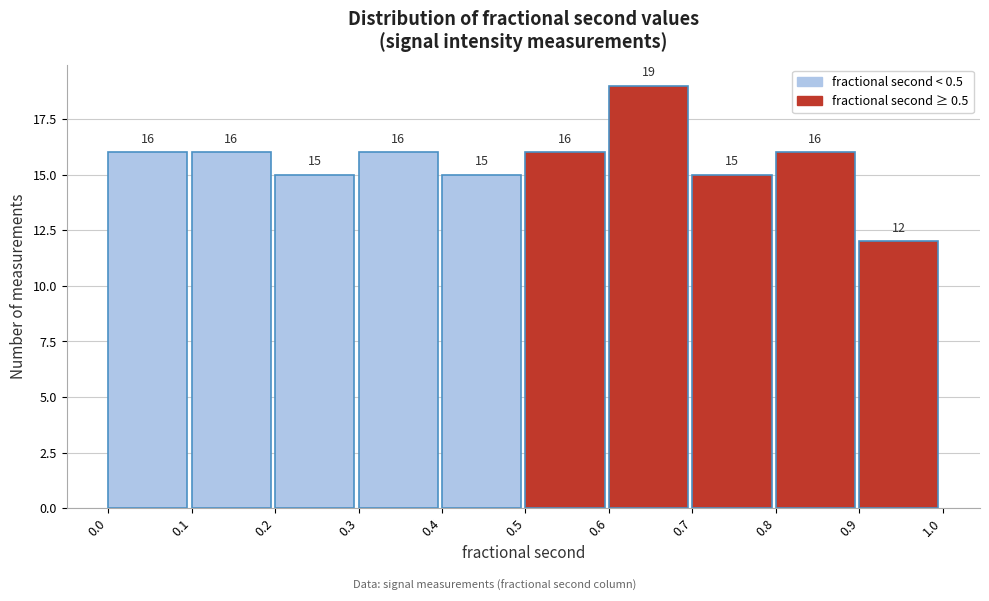

Over which range of the x-axis is the bar tallest?

0.6 to 0.7